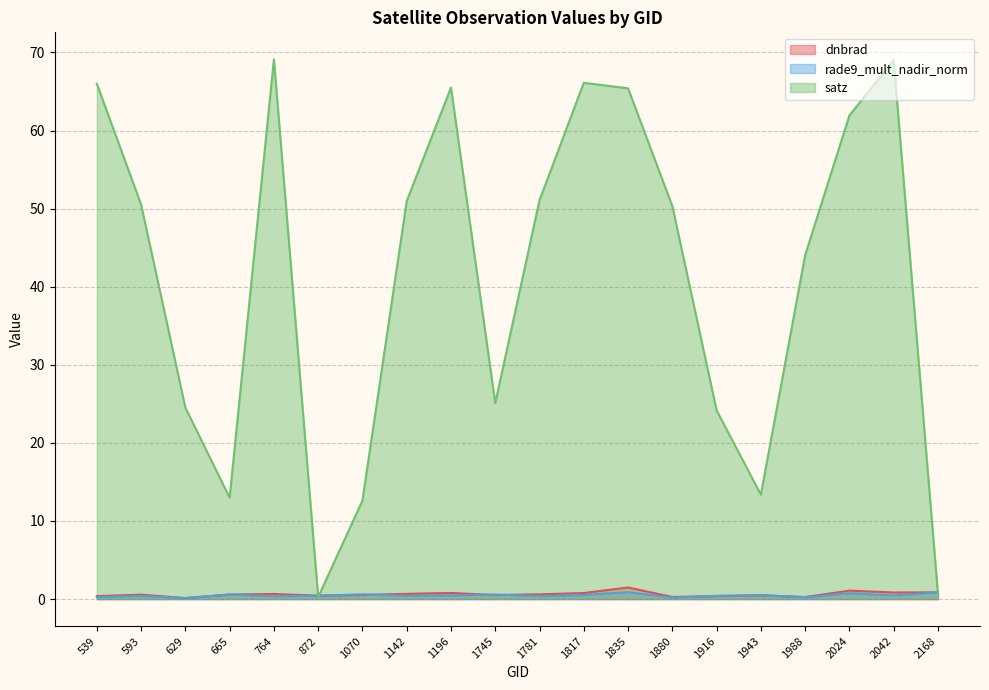

What is the greatest value displayed?

69.1